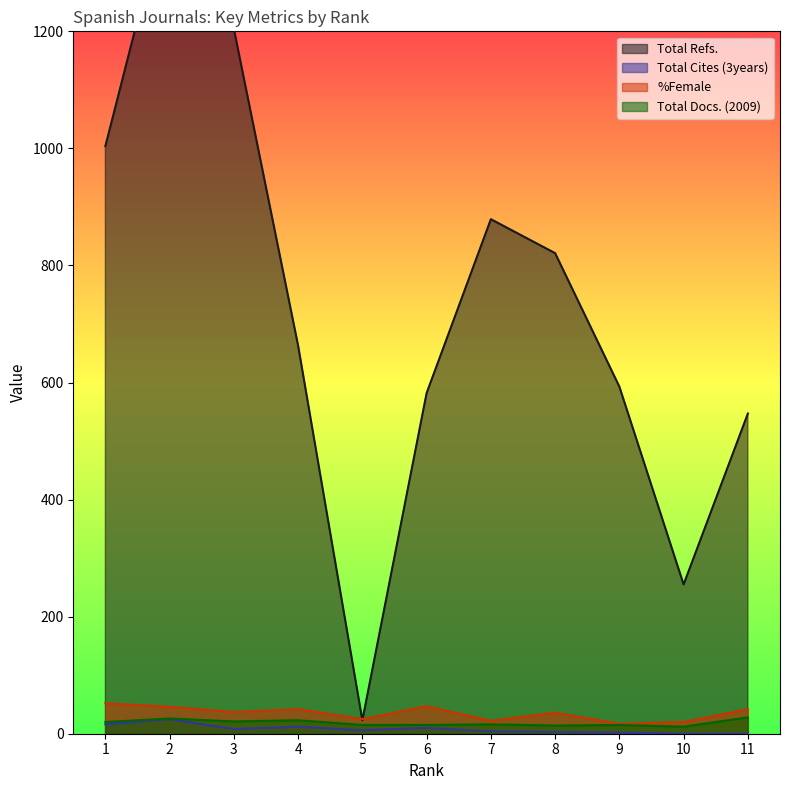

In Total Cites (3years), how many points are lower than both neighbors (excluding endpoints)?

2